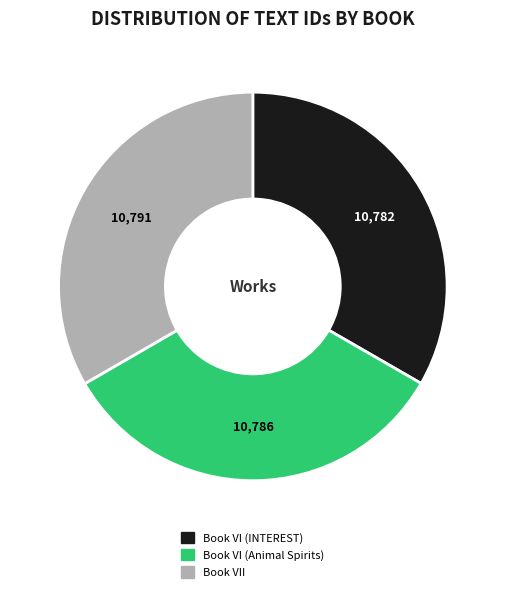

Is the sum of Book VI (Animal Spirits) and Book VI (INTEREST) greater than half?

Yes